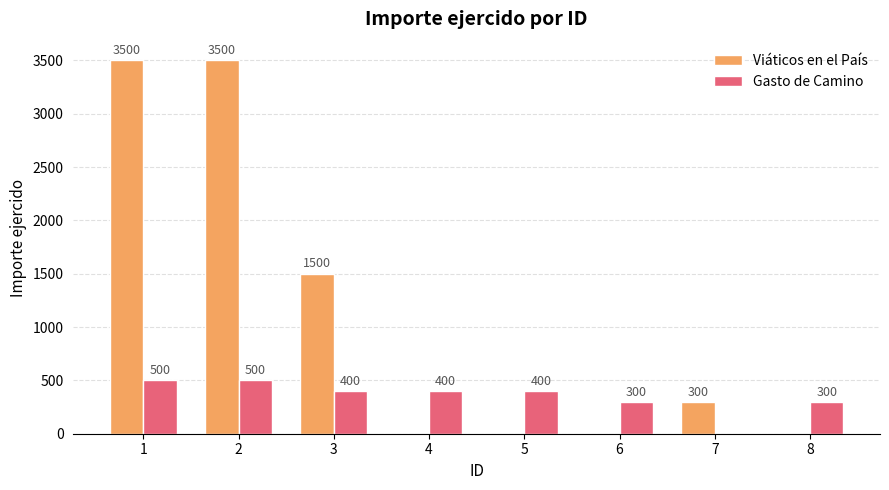

What is the sum of the Gasto de Camino values at 4 and 7?

400